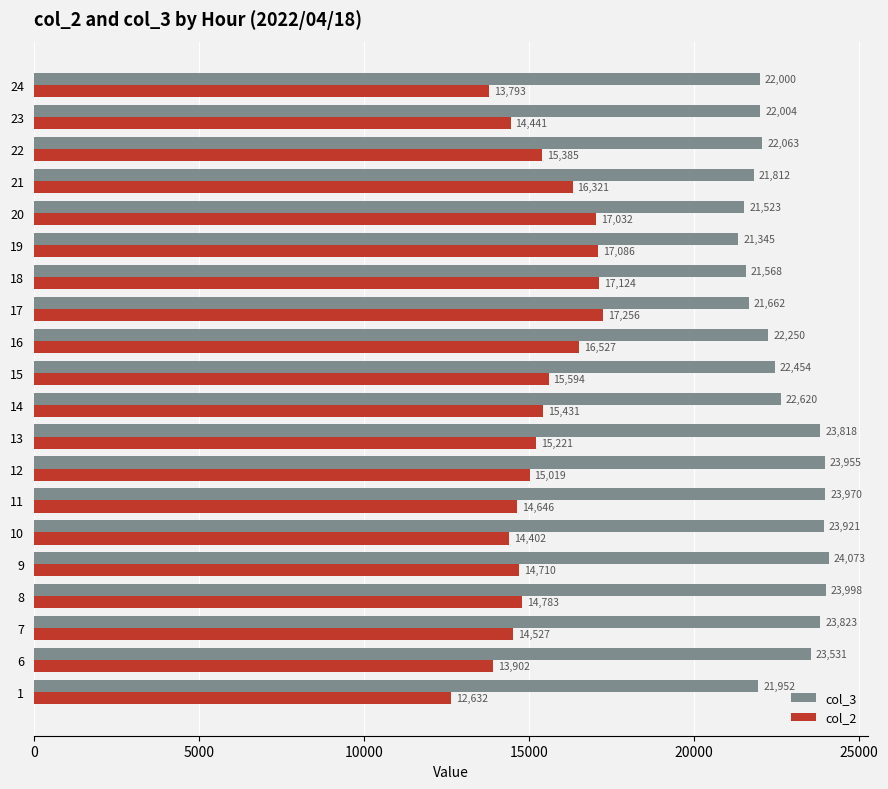

The value of col_3 at 14 is 33160. True or false?

False